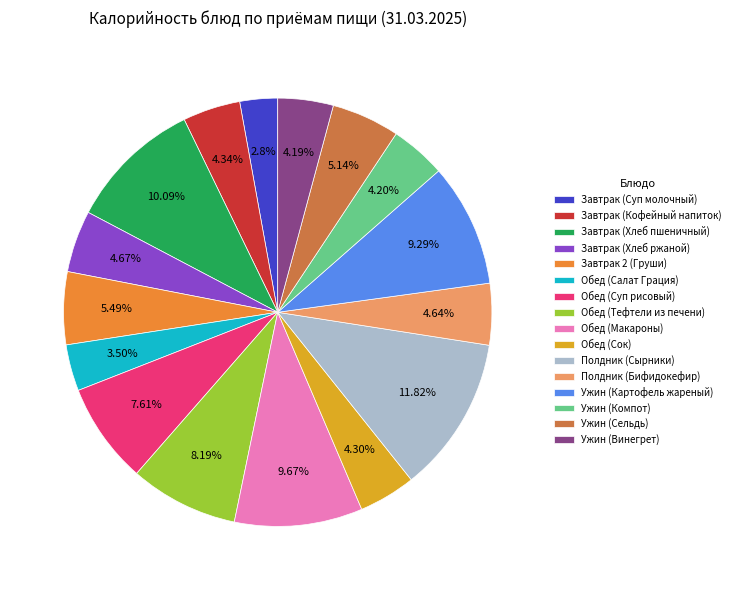

Which slice is the smallest?

Завтрак (Суп молочный)